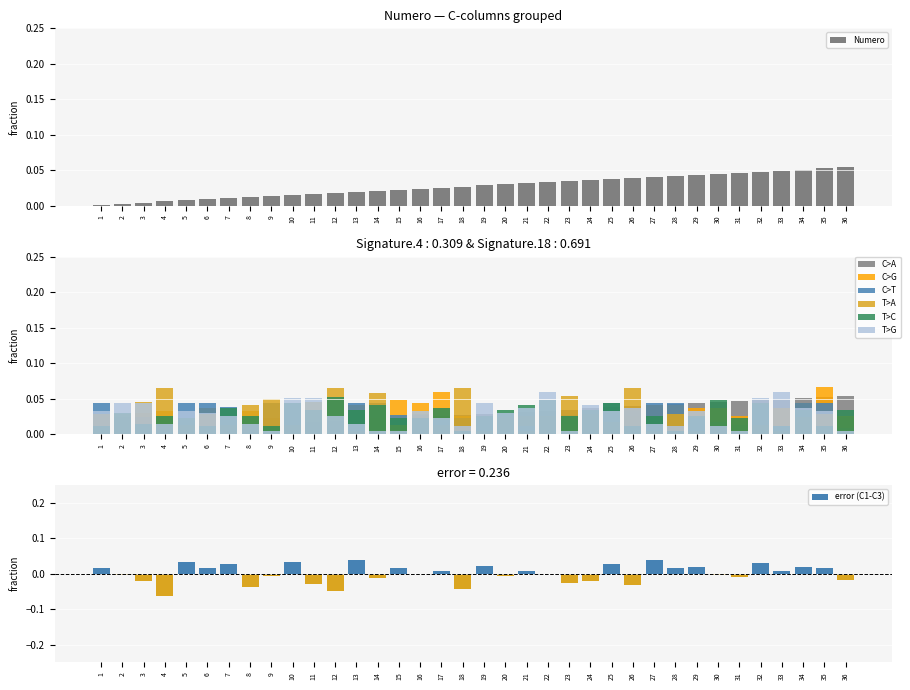

The value of Numero at 33 is 0.1. True or false?

False